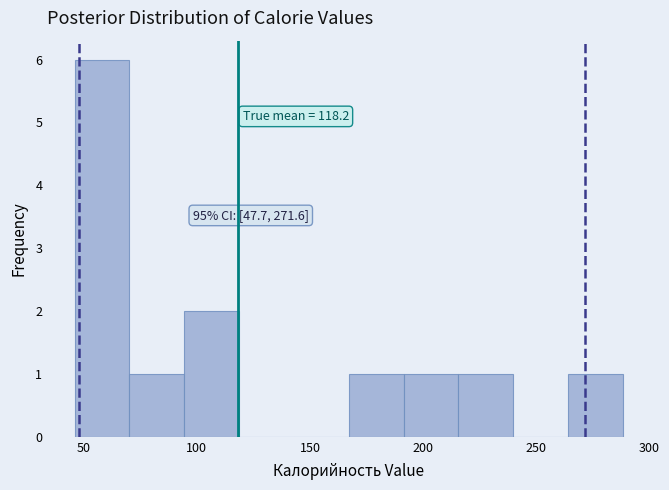

Over which range of the x-axis is the bar tallest?

45 to 70